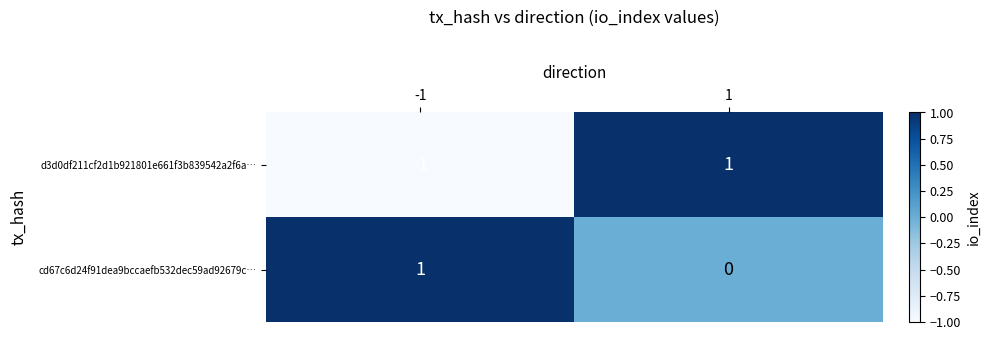

Rank the series by their average value, from highest to lowest.

cd67c6d24f91dea9bccaefb532dec59ad92679c…, d3d0df211cf2d1b921801e661f3b839542a2f6a…